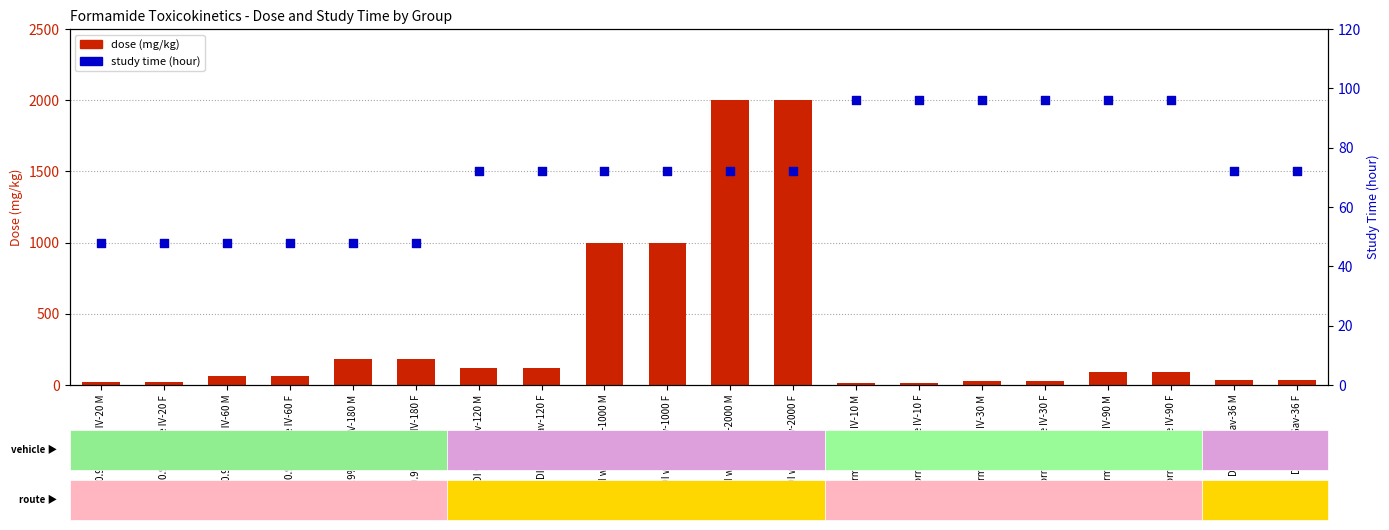

Which series contains the highest Y value?

dose (mg/kg)